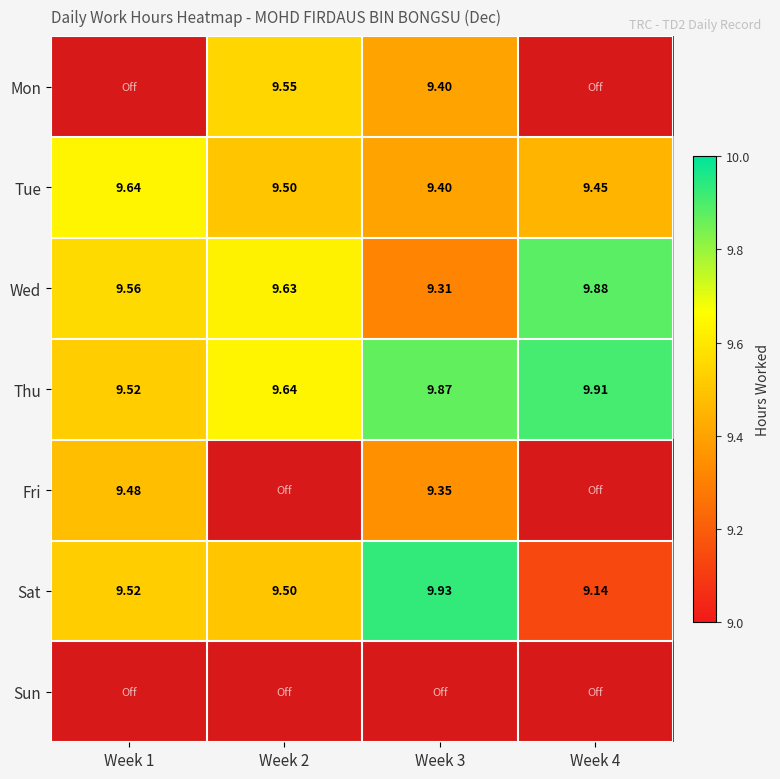

Count the number of data series in this chart.

7